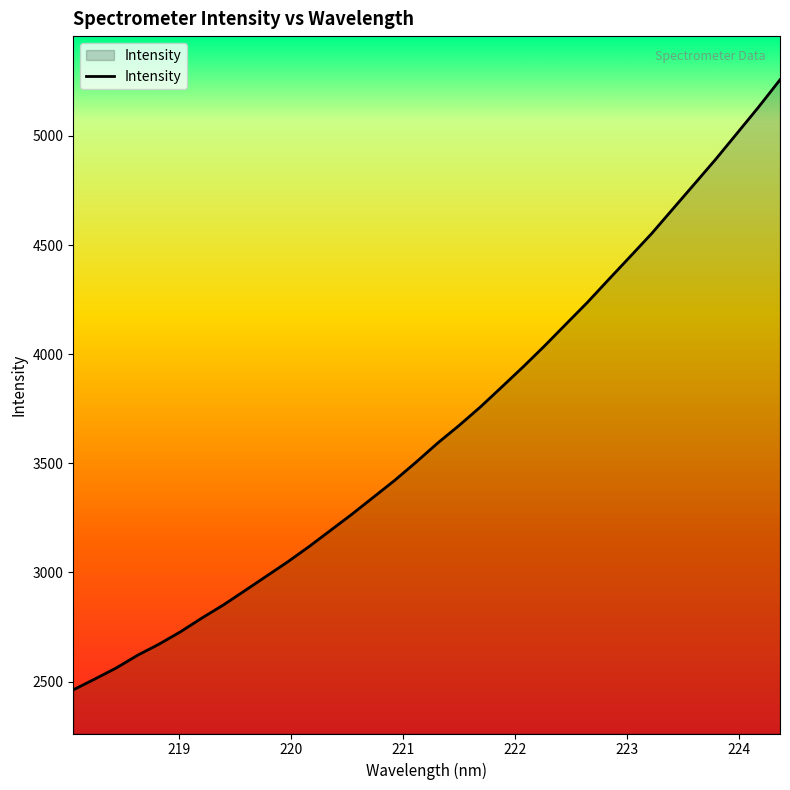

What is the difference between the maximum and minimum values?

2795.1